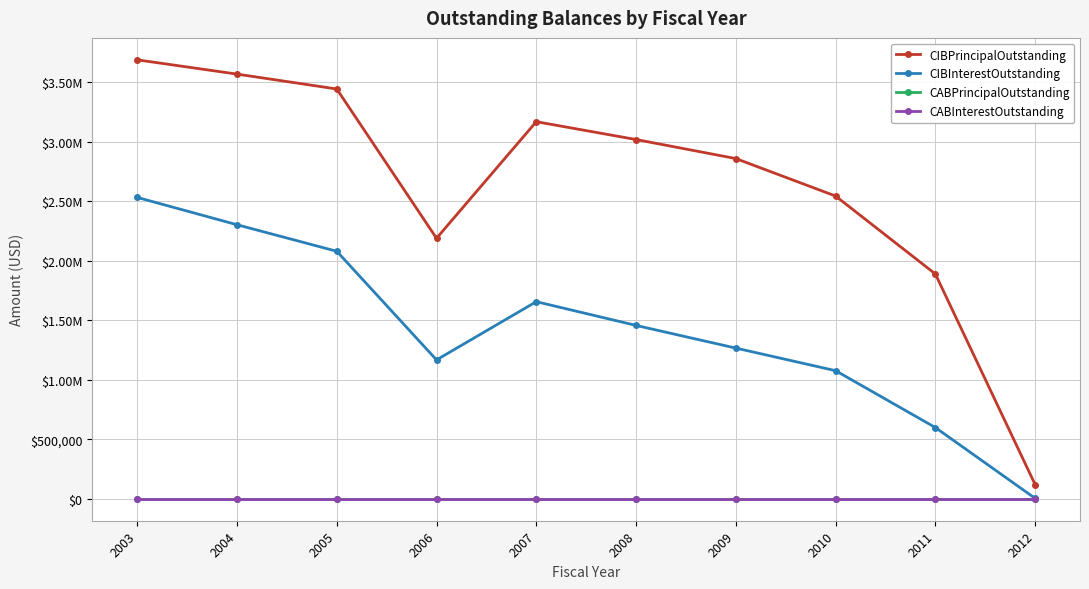

Rank the series by their maximum value, from lowest to highest.

CABPrincipalOutstanding, CABInterestOutstanding, CIBInterestOutstanding, CIBPrincipalOutstanding